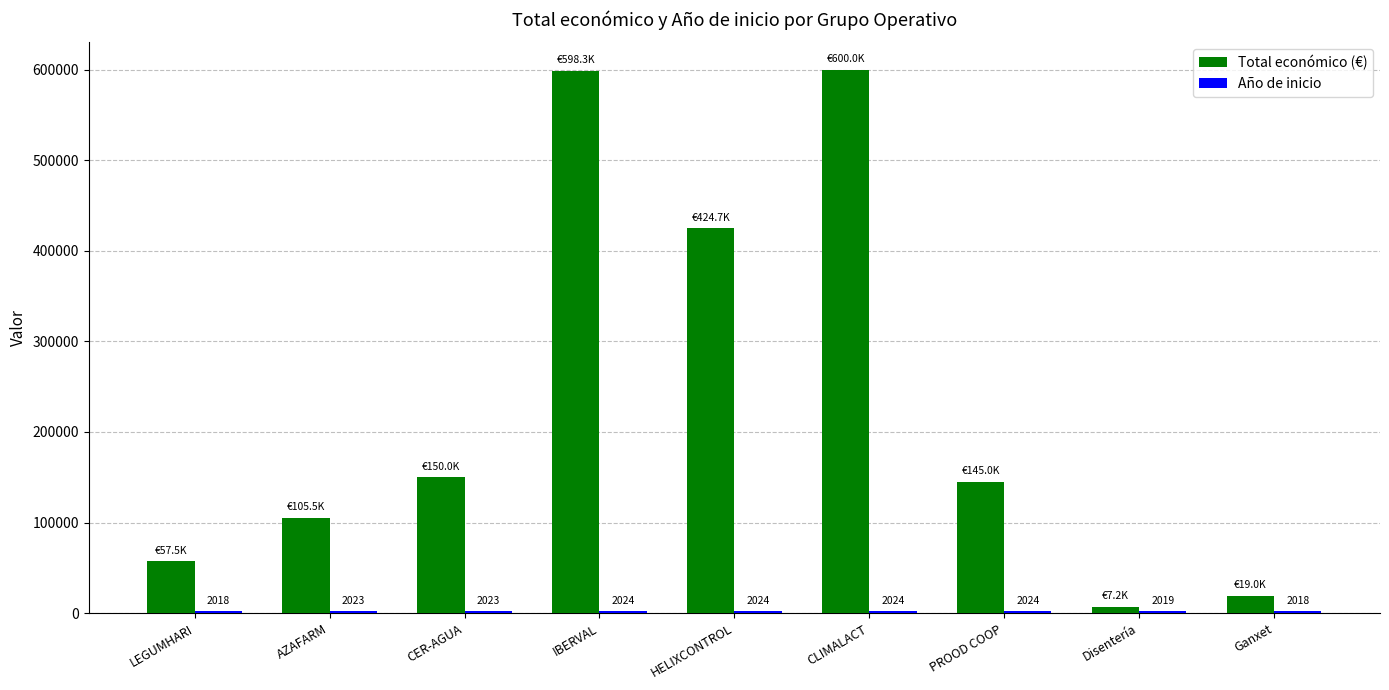

True or false: Total económico (€) has a value of 18970 at Ganxet.

True